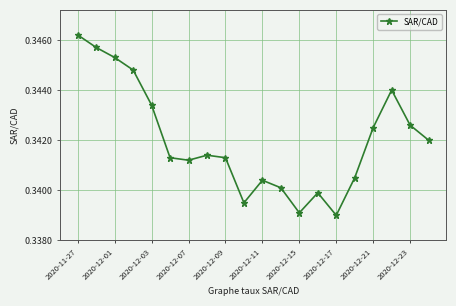

What is the sum of all values?

6.8